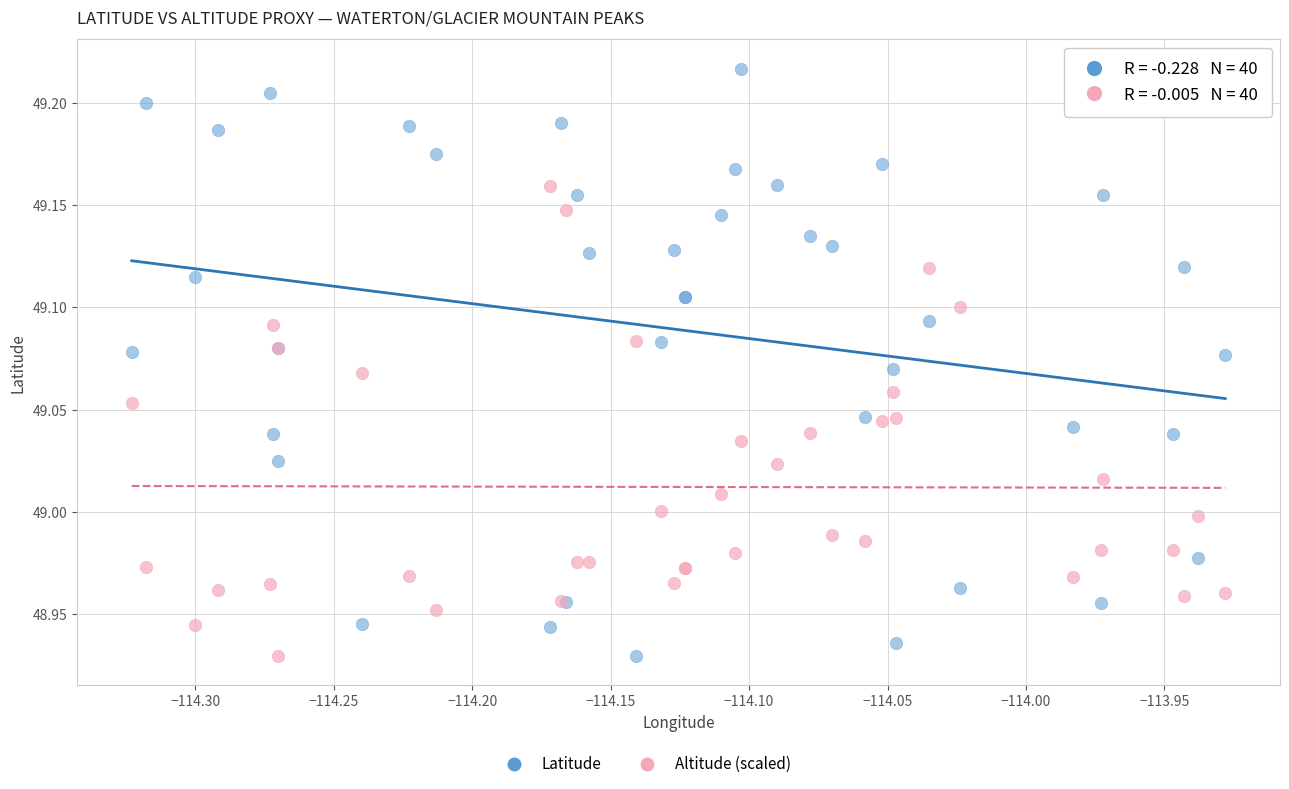

Which series has the largest Y range (max minus min)?

Latitude